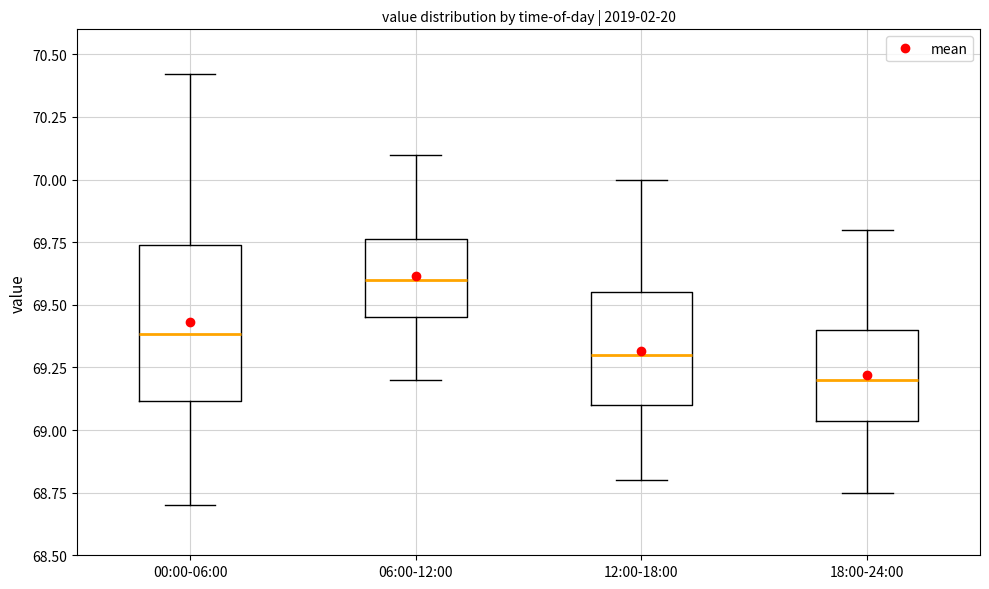

Reading left to right, read every box against the y-axis: the position of its median line, the range the box covers, and the ends of its whiskers. The values are not printed on the chart, so give them approximately, as read against the axis.

00:00-06:00: median 69.40, box 69.10 to 69.75, whiskers 68.70 to 70.40
06:00-12:00: median 69.60, box 69.45 to 69.75, whiskers 69.20 to 70.10
12:00-18:00: median 69.30, box 69.10 to 69.55, whiskers 68.80 to 70.00
18:00-24:00: median 69.20, box 69.05 to 69.40, whiskers 68.75 to 69.80